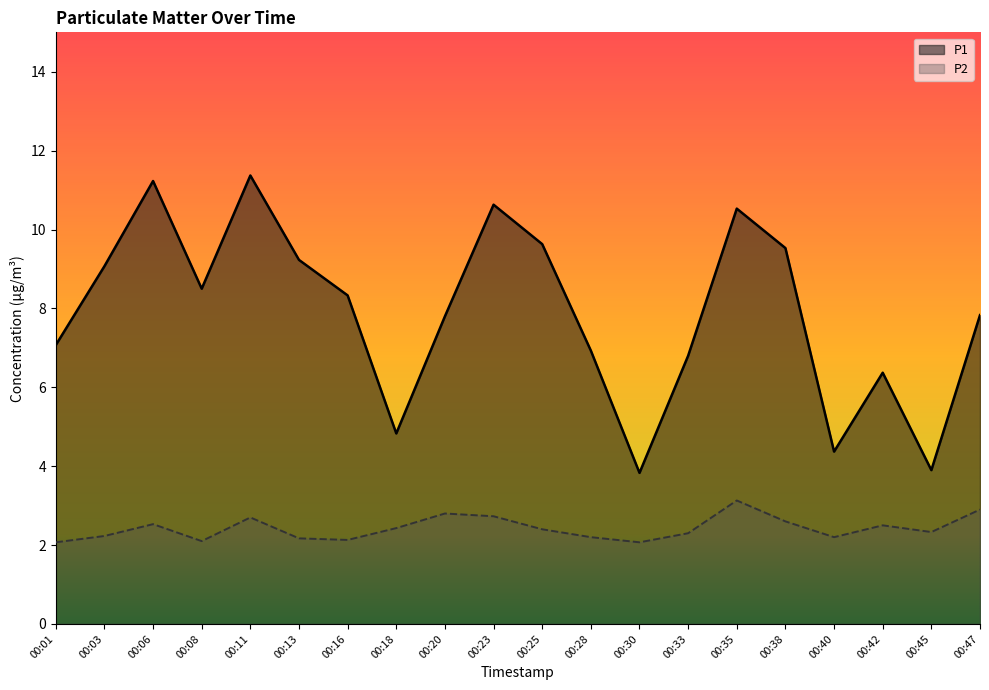

What is the greatest value displayed?

11.4